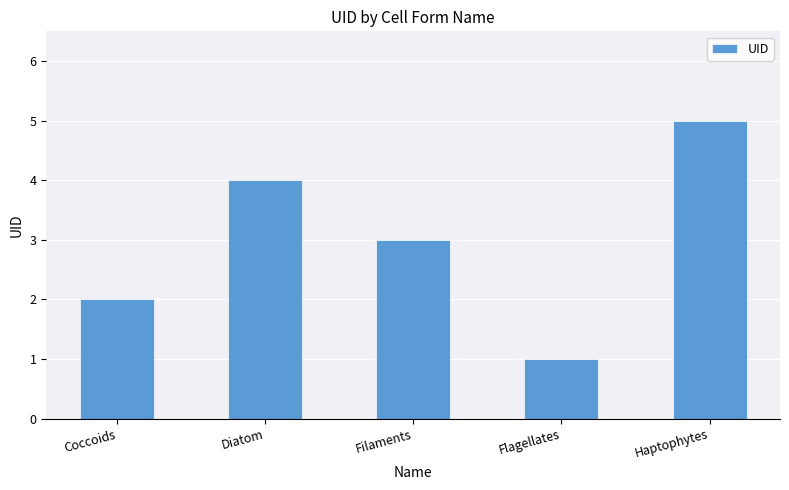

What position from the right is Haptophytes?

1